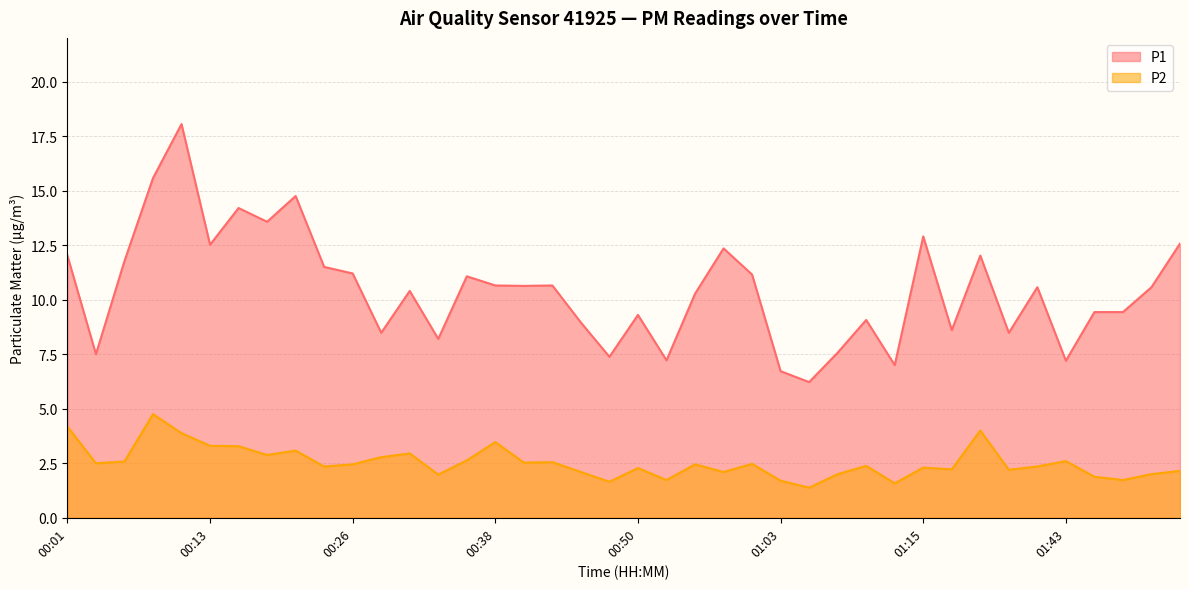

Which series has the largest total across all categories?

P1